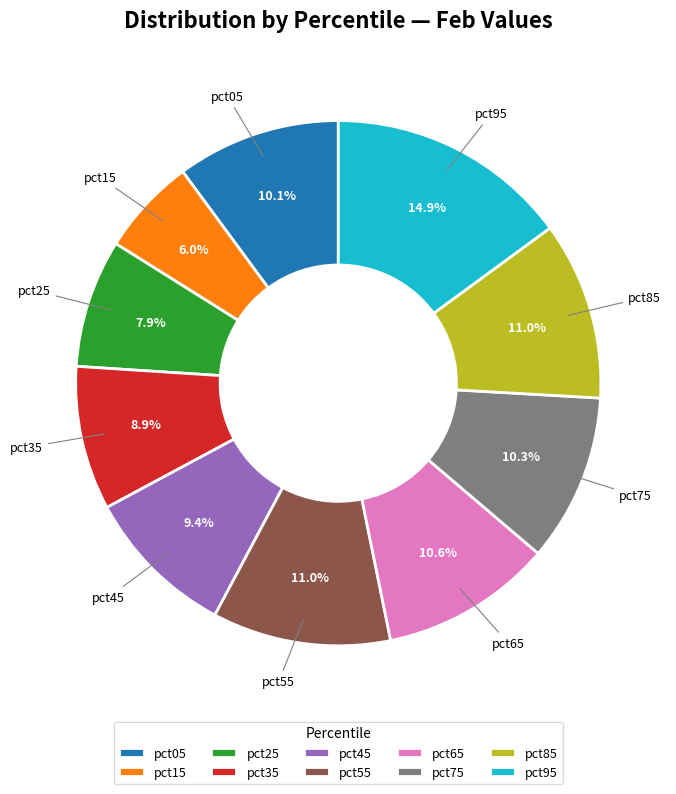

Is it true that pct25 is 8% of the pie?

True